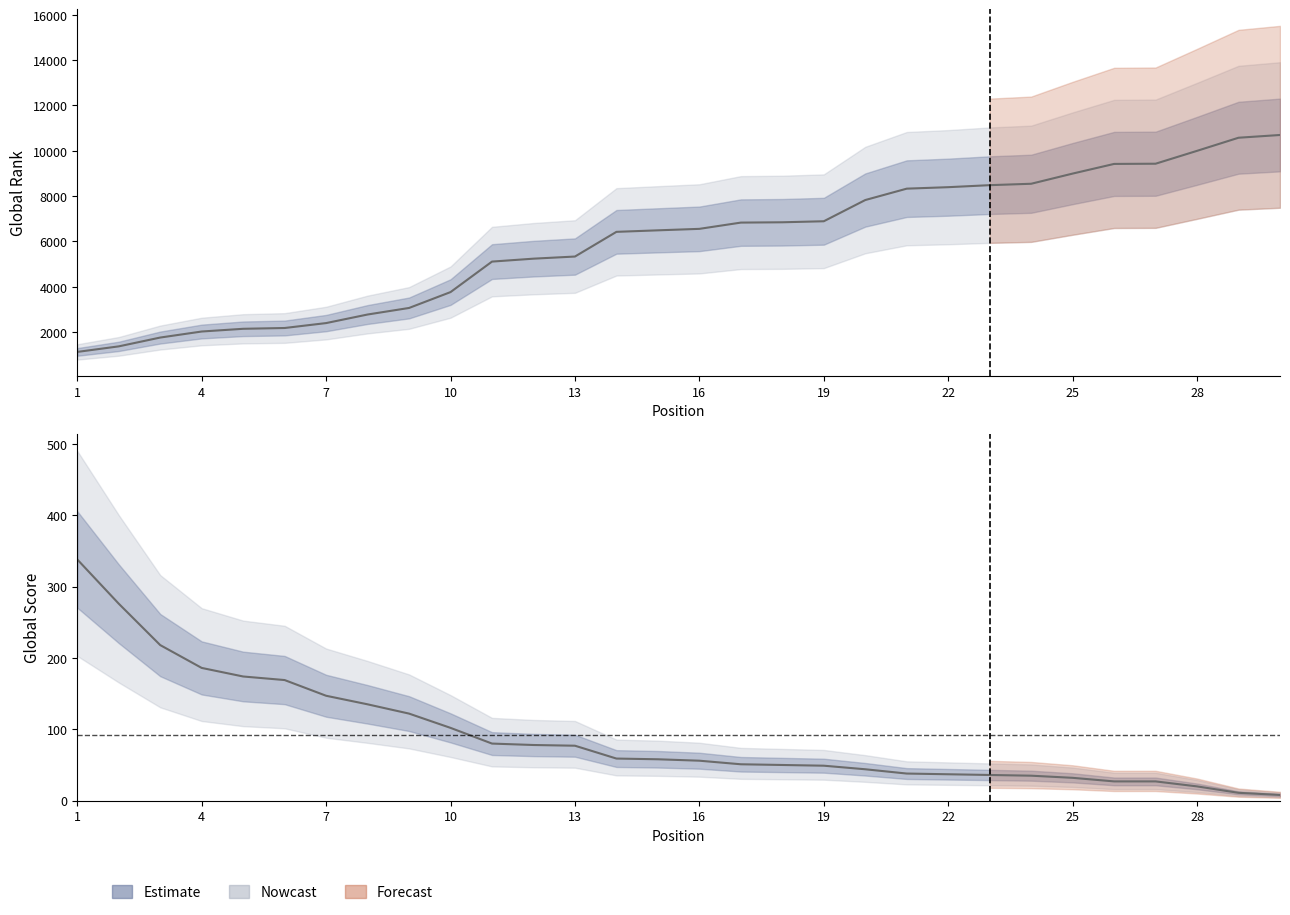

Where does the Global Rank series first go above 6556?

16